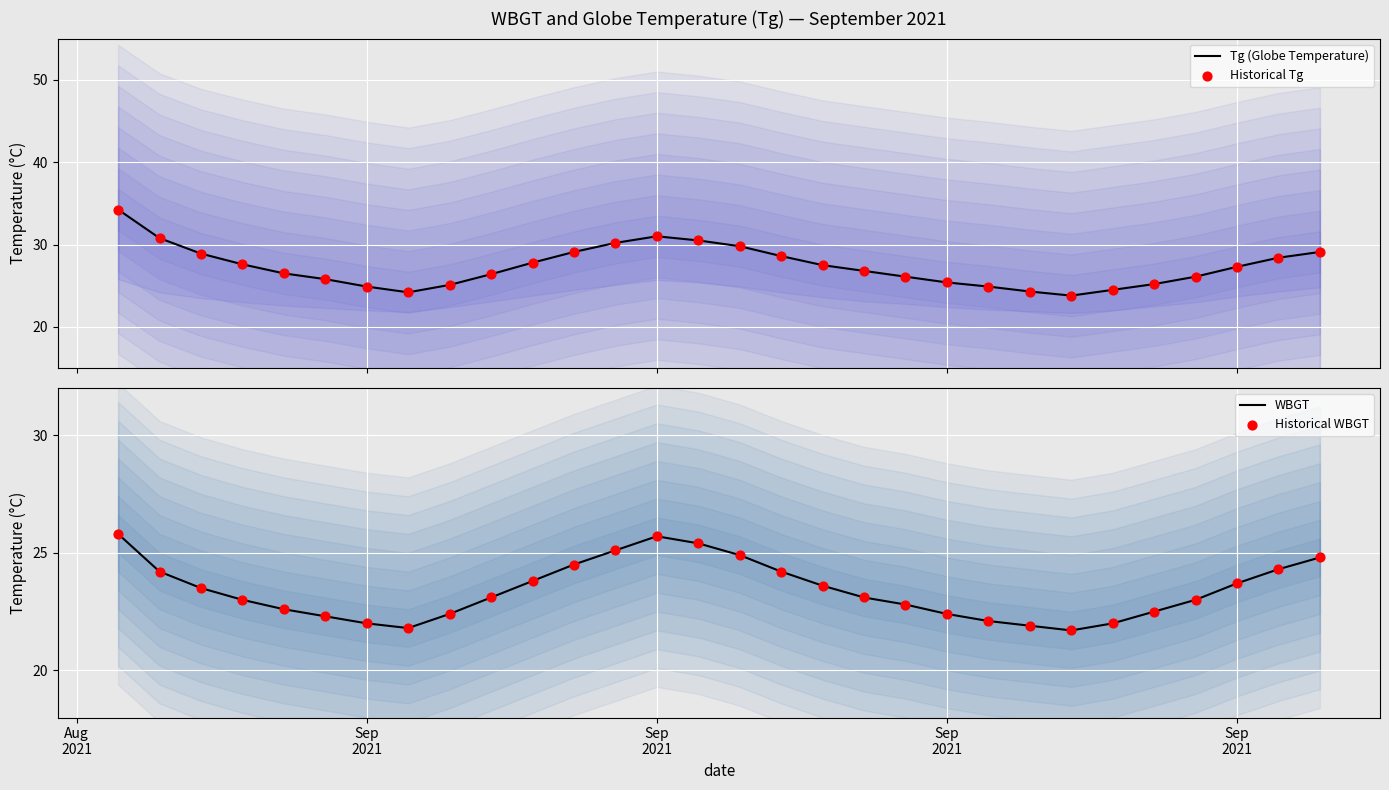

At which category is the sum across all series the highest?

Aug
2021